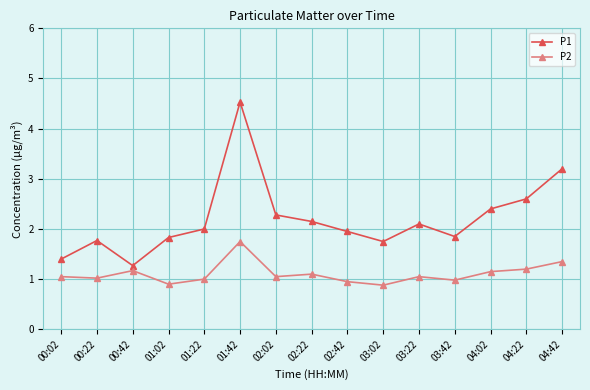

At which category does P1 reach its first local peak?

00:22